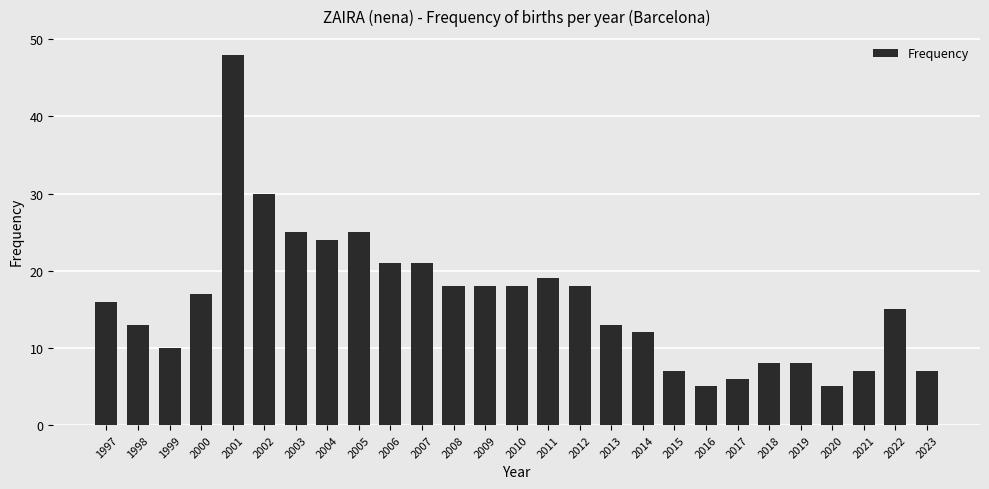

Reading right to left, list all the values displayed in this chart.

7	15	7	5	8	8	6	5	7	12	13	18	19	18	18	18	21	21	25	24	25	30	48	17	10	13	16